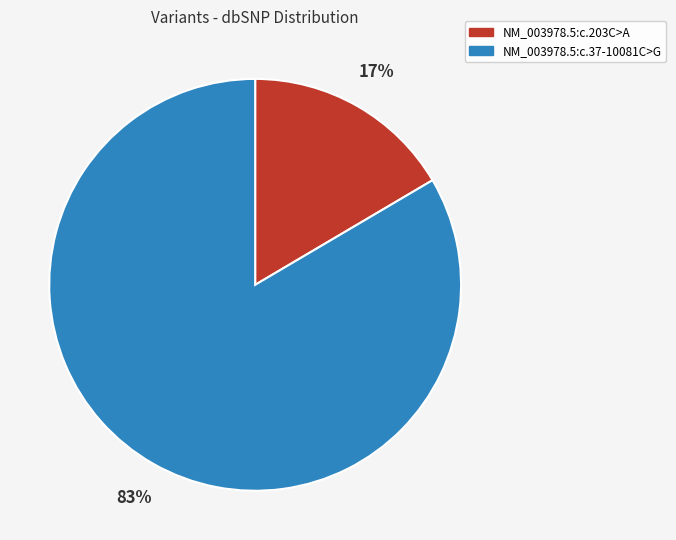

Rank the categories by value from highest to lowest.

NM_003978.5:c.37-10081C>G, NM_003978.5:c.203C>A